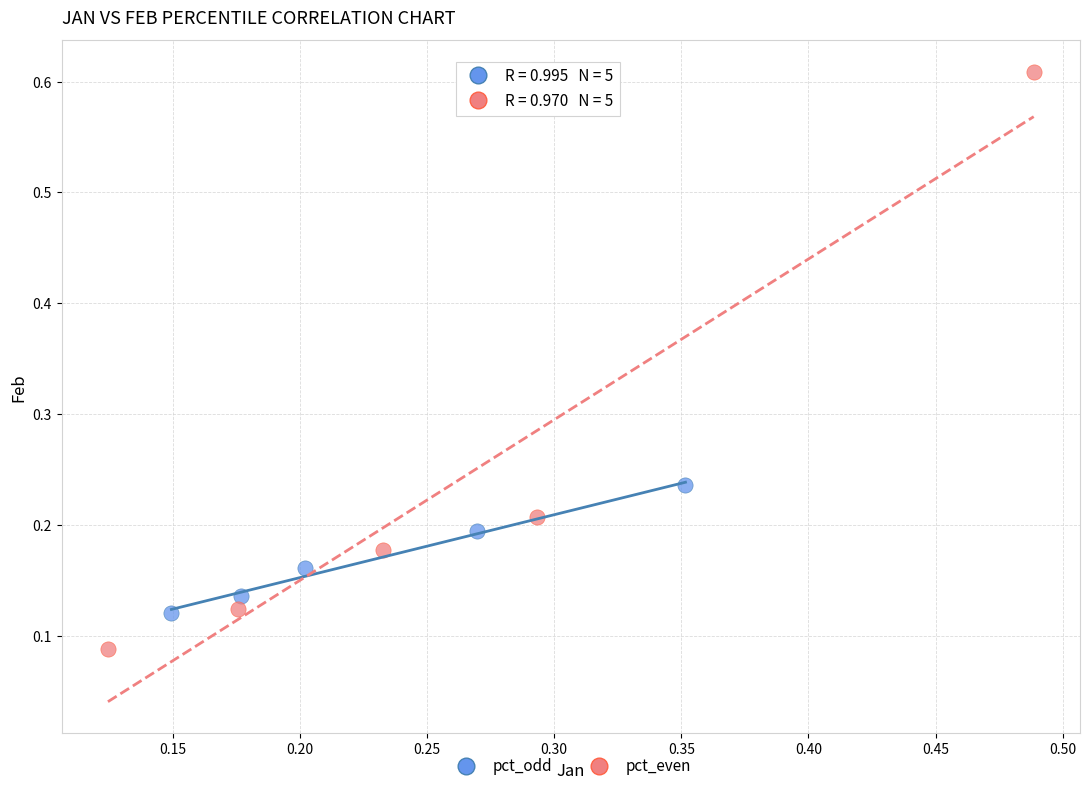

Which series contains the lowest Y value?

pct_even